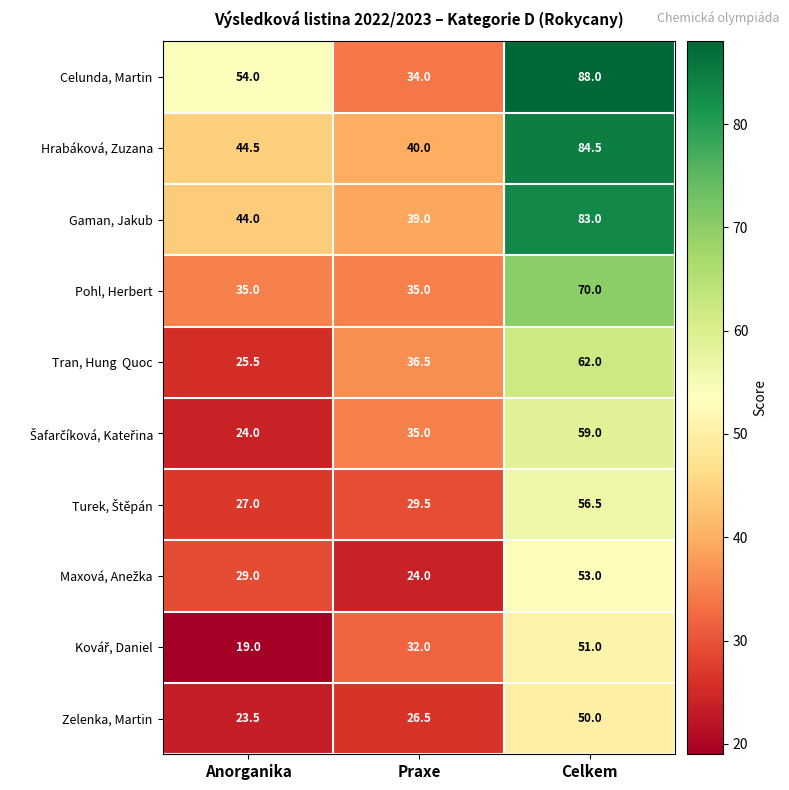

What is the sum of all Gaman, Jakub values?

166.0